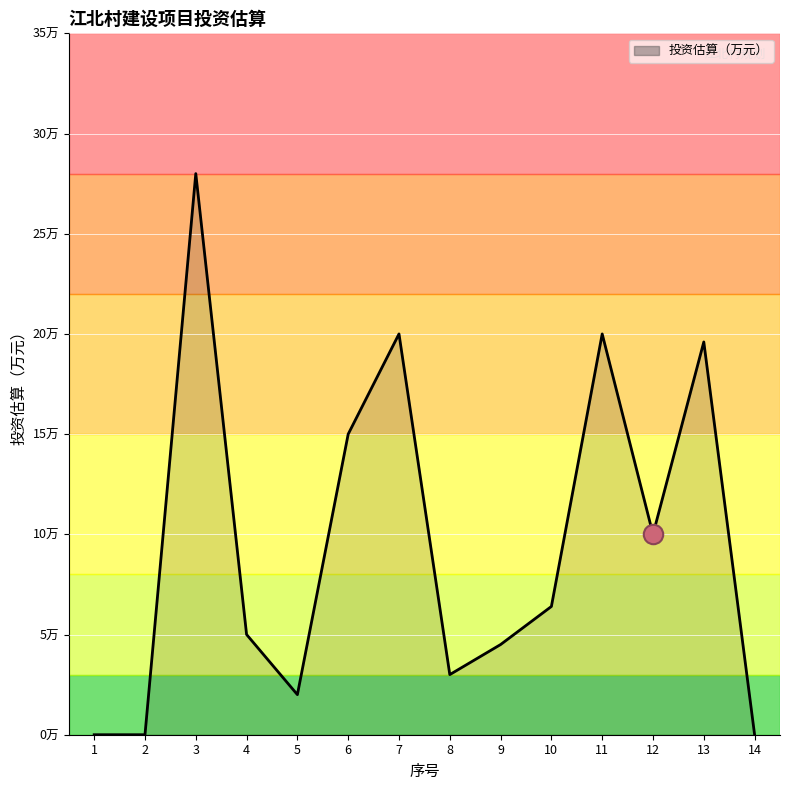

Reading right to left, extract all data points from this chart.

0.0	19.6	10.0	20.0	6.4	4.5	3.0	20.0	15.0	2.0	5.0	28.0	0.0	0.0